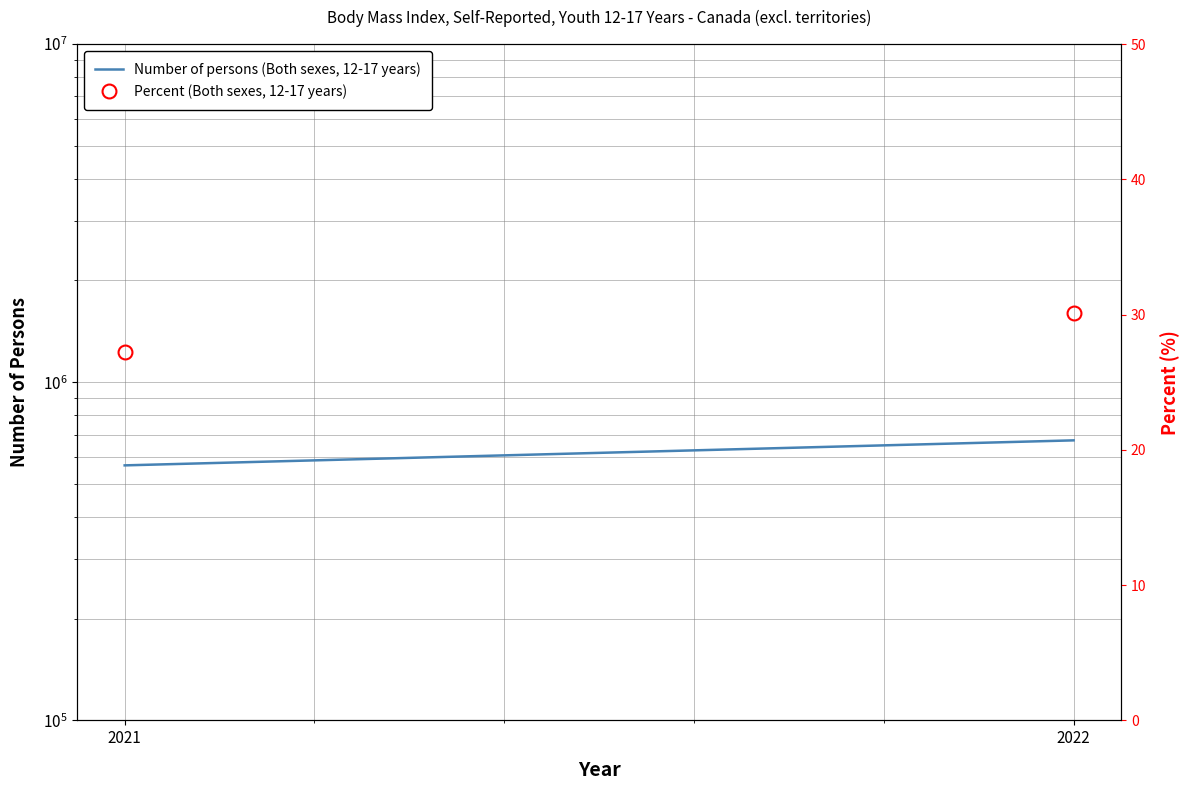

How many Number of persons (Both sexes, 12-17 years) values are between 567700 and 673100?

2